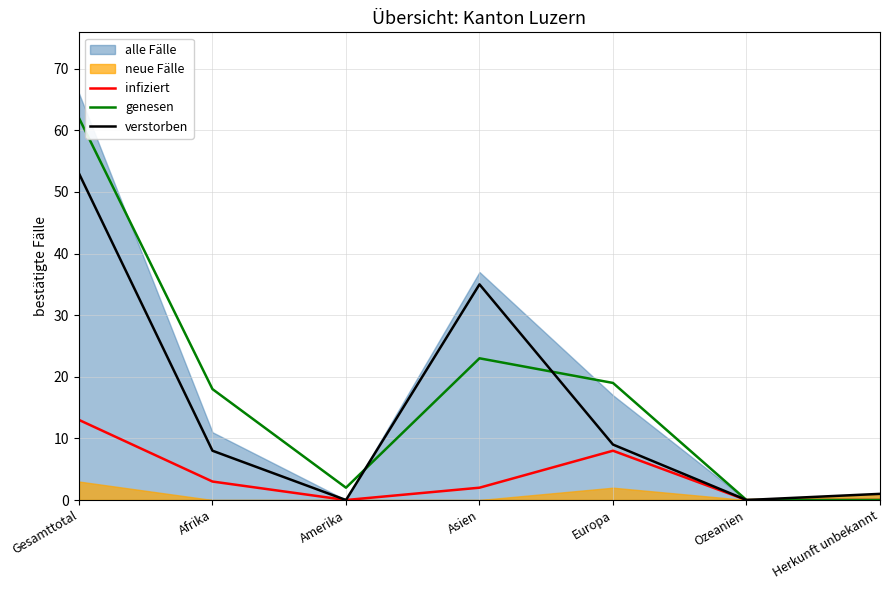

Where is genesen nearest to the value 31?

Asien